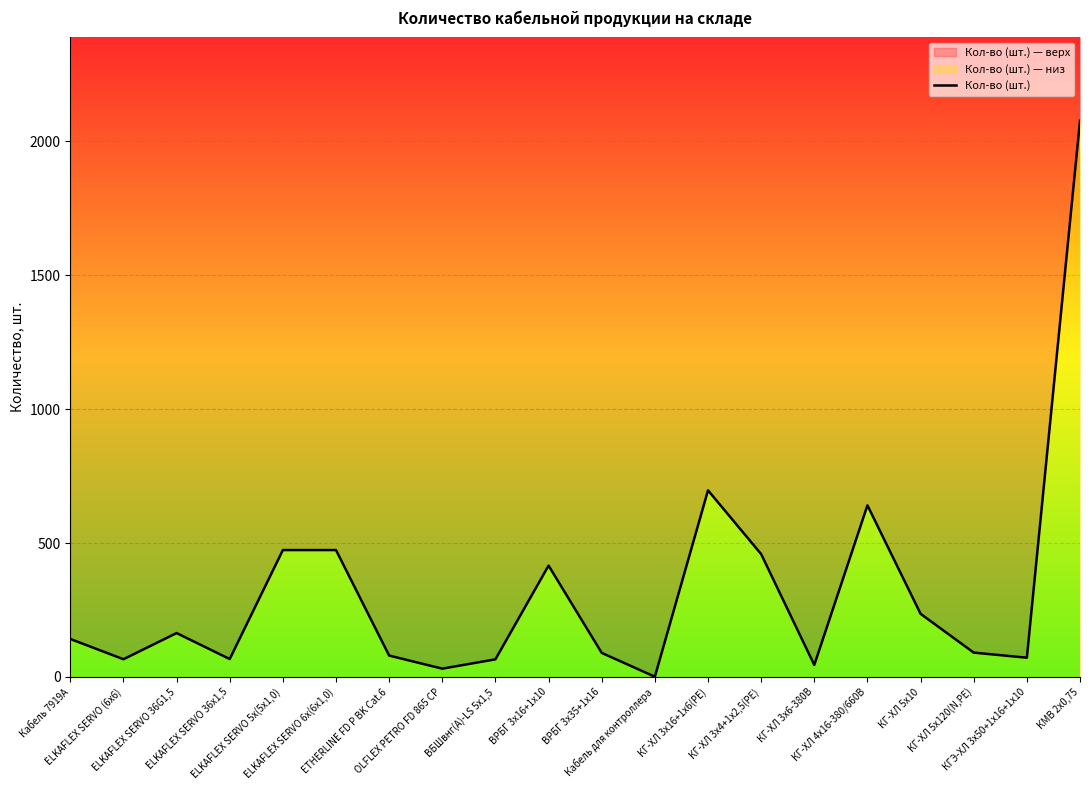

What is the label of the 12th point from the right?

ВБШвнг(А)-LS 5х1,5